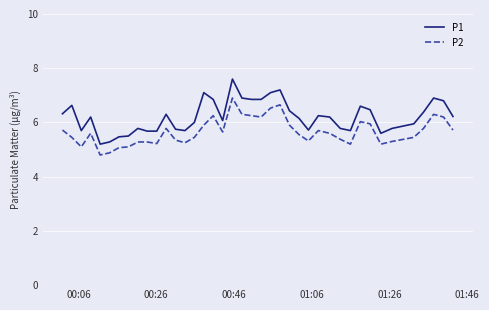

What is the smallest value displayed?

4.8